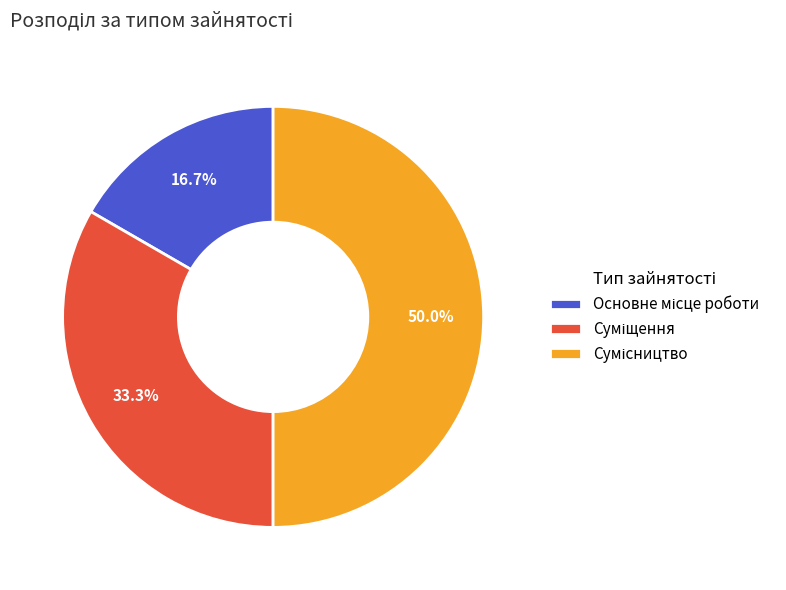

How many segments does this pie chart have?

3